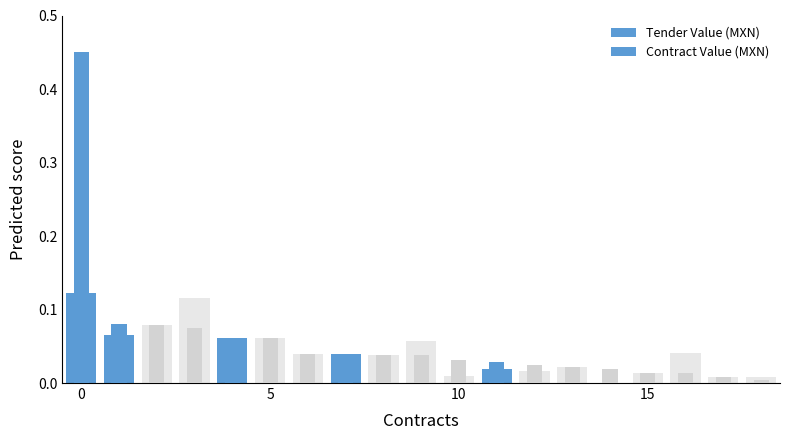

True or false: Tender Value (MXN) has a value of 0.1 at 4.

True